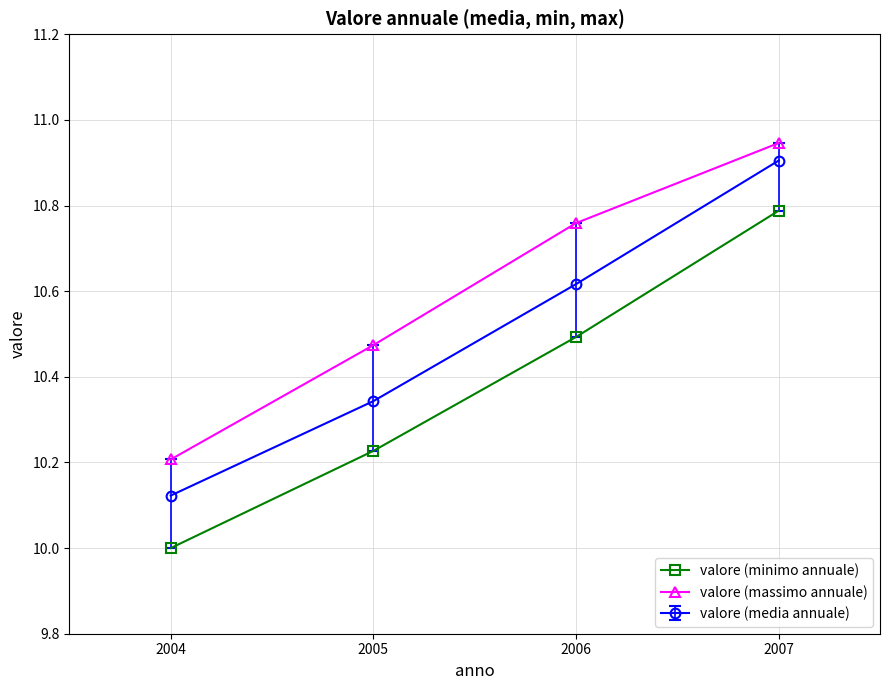

True or false: valore (minimo annuale) has a value of 10.0 at 2004.

True